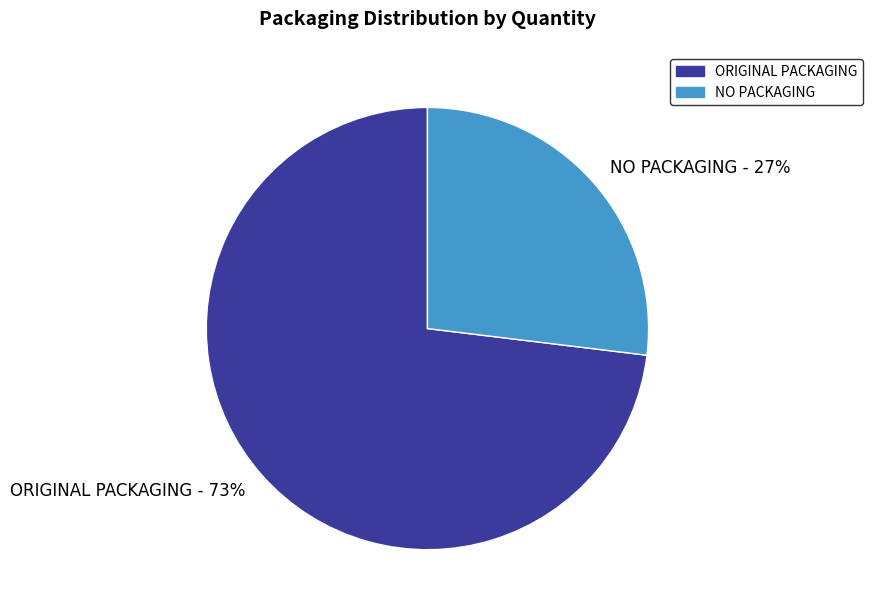

True or false: ORIGINAL PACKAGING accounts for 86% of the total.

False